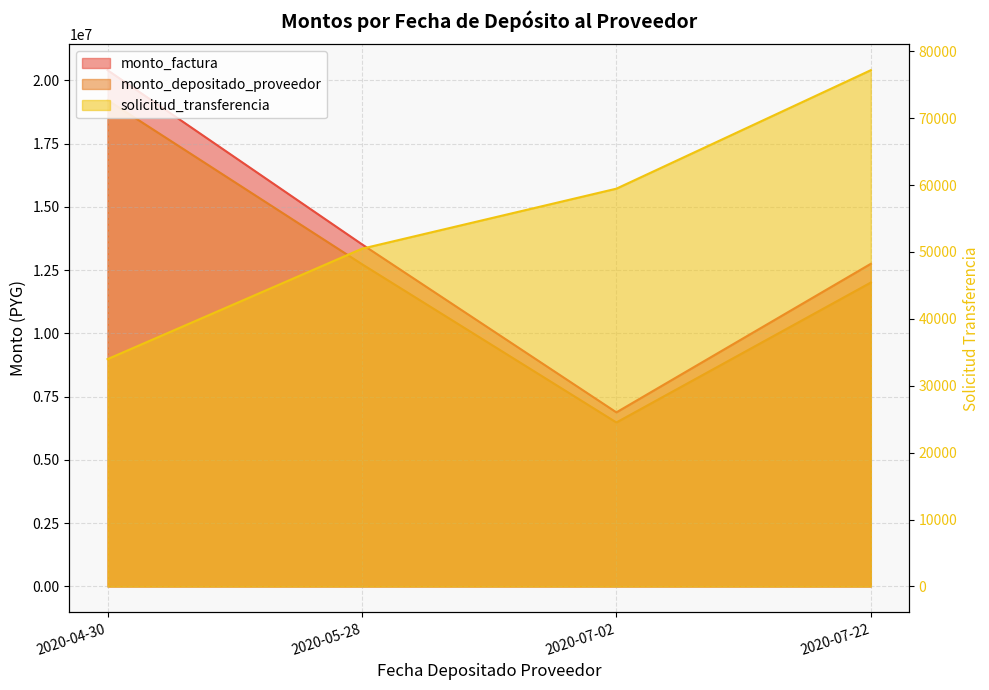

What is the difference between the maximum and minimum values in the solicitud_transferencia series?

43182